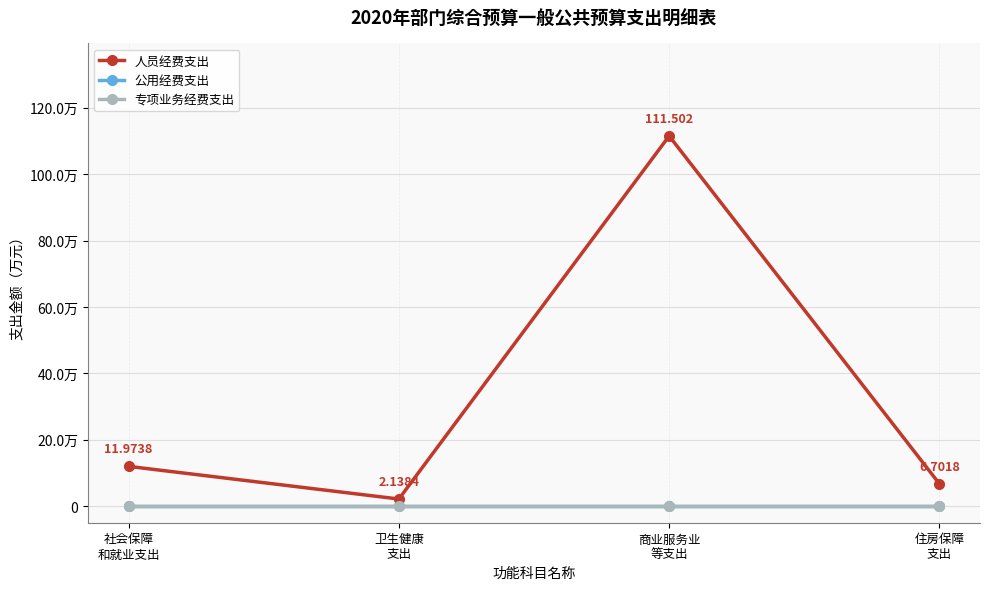

True or false: 专项业务经费支出 and 公用经费支出 intersect in this chart.

False